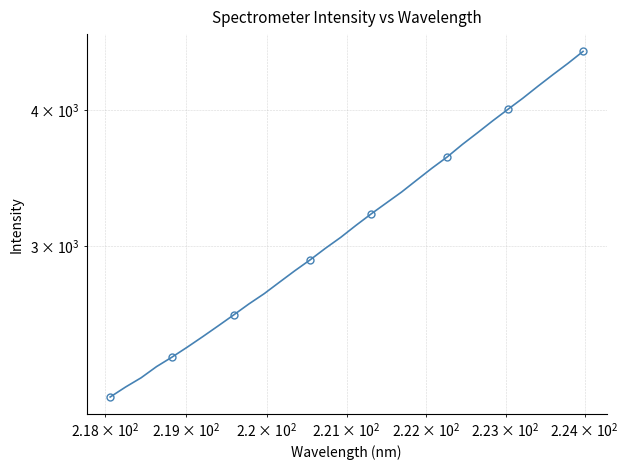

What is the minimum value shown in the chart?

2182.8